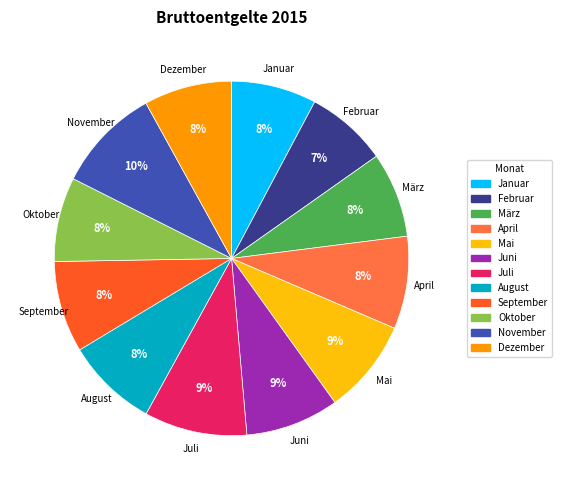

Approximately how many times larger is the value at März compared to Mai?

0.9